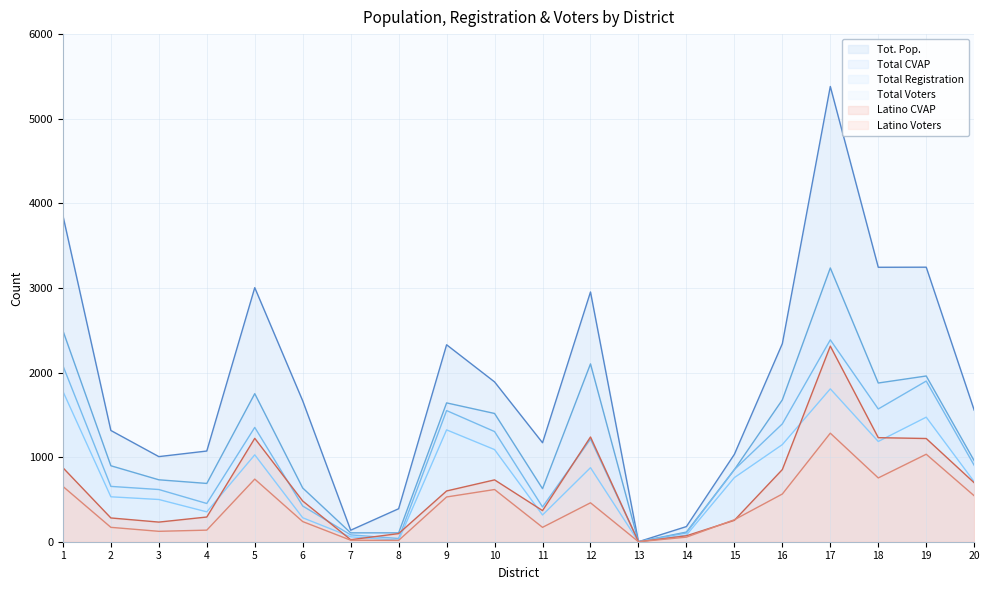

How many series are shown in this chart?

6